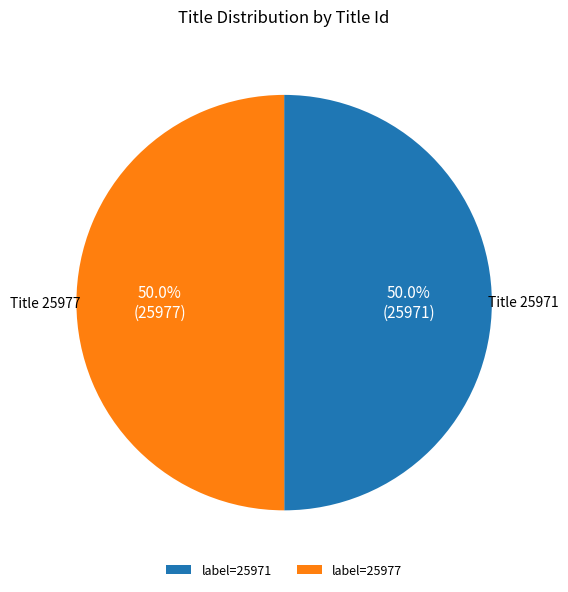

How much of the chart is everything except label=25977?

50.0%